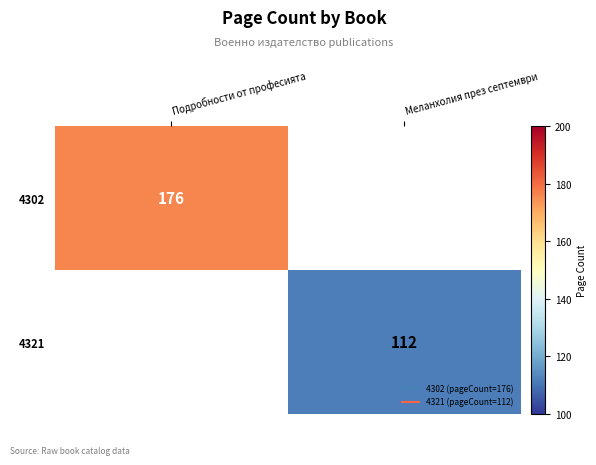

At how many categories does at least one series exceed 45?

2